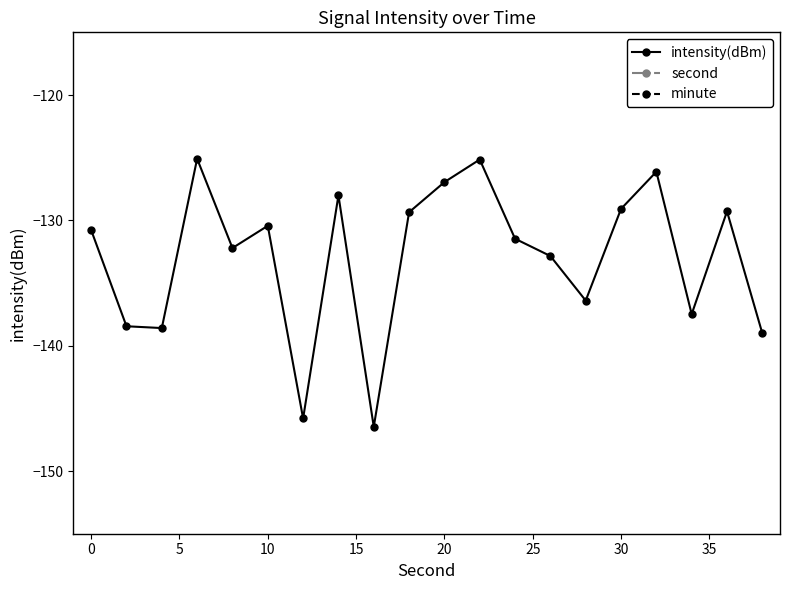

Which series has the largest total across all categories?

second